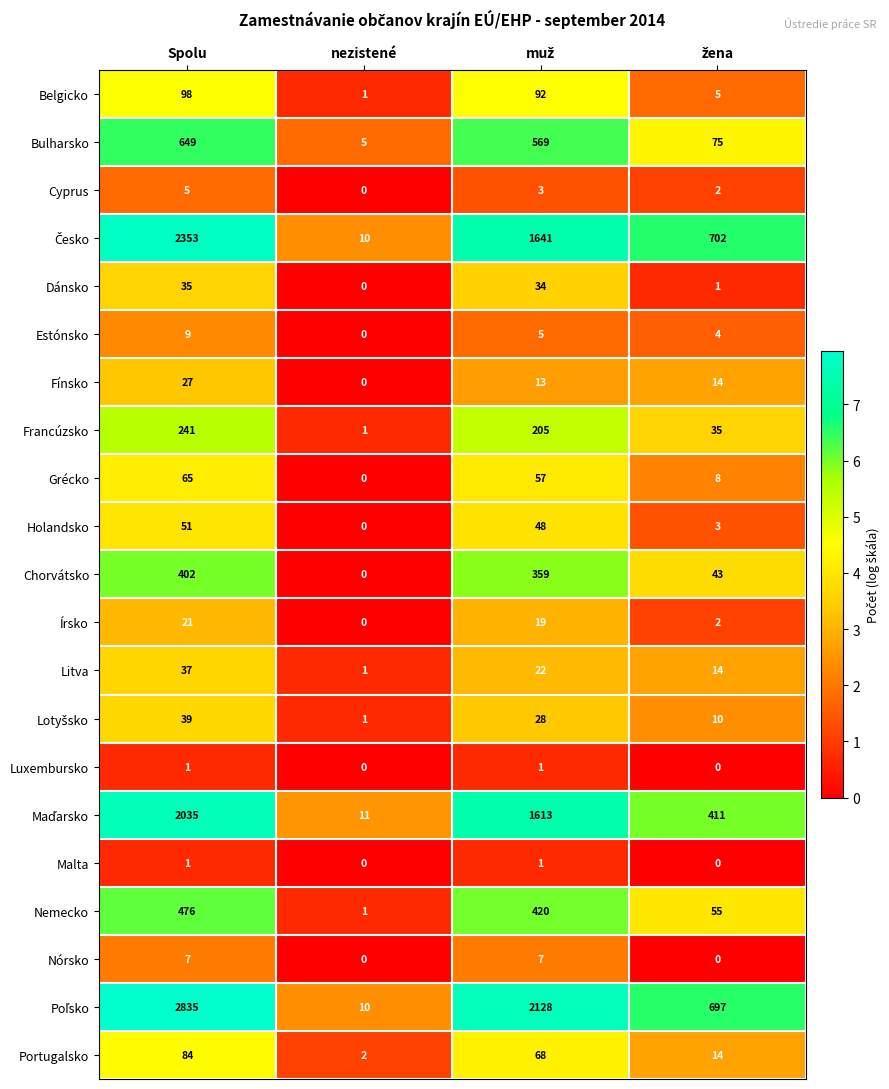

Which label corresponds to the largest value in the chart?

Spolu